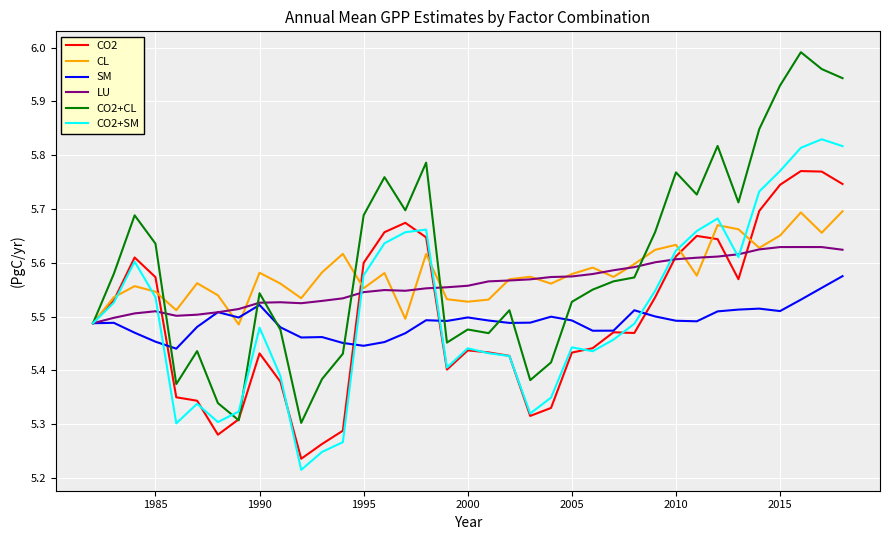

Rank the series by their maximum value, from highest to lowest.

CO2+CL, CO2+SM, CO2, CL, LU, SM